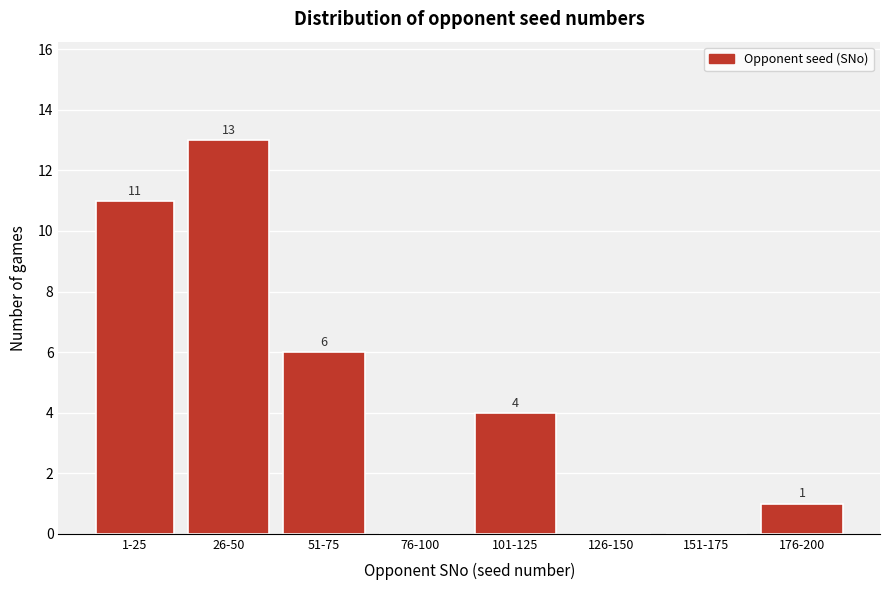

Reading left to right, extract all data points from this chart.

1-25=11	26-50=13	51-75=6	76-100=0	101-125=4	126-150=0	151-175=0	176-200=1